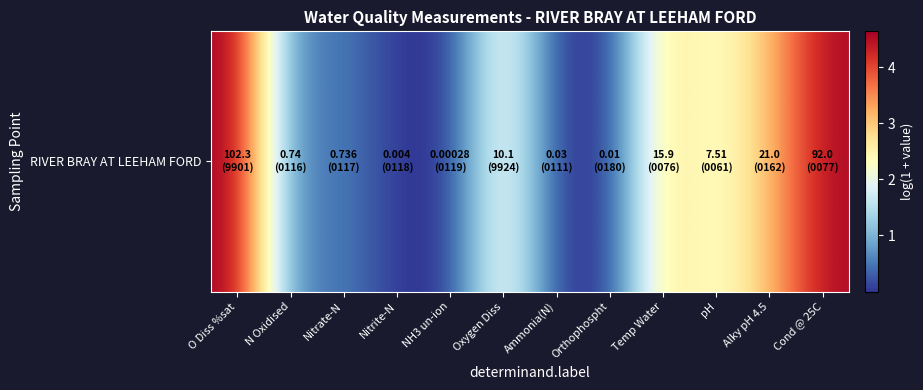

Where does the data first go above 2?

O Diss %sat